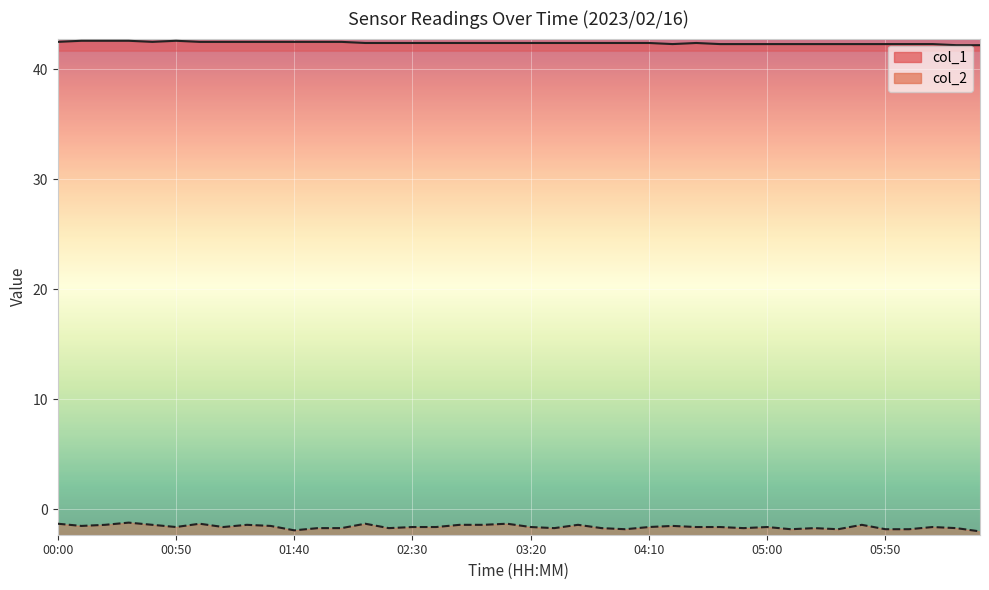

The chart shows a value of 72.3 at 06:10. True or false?

False